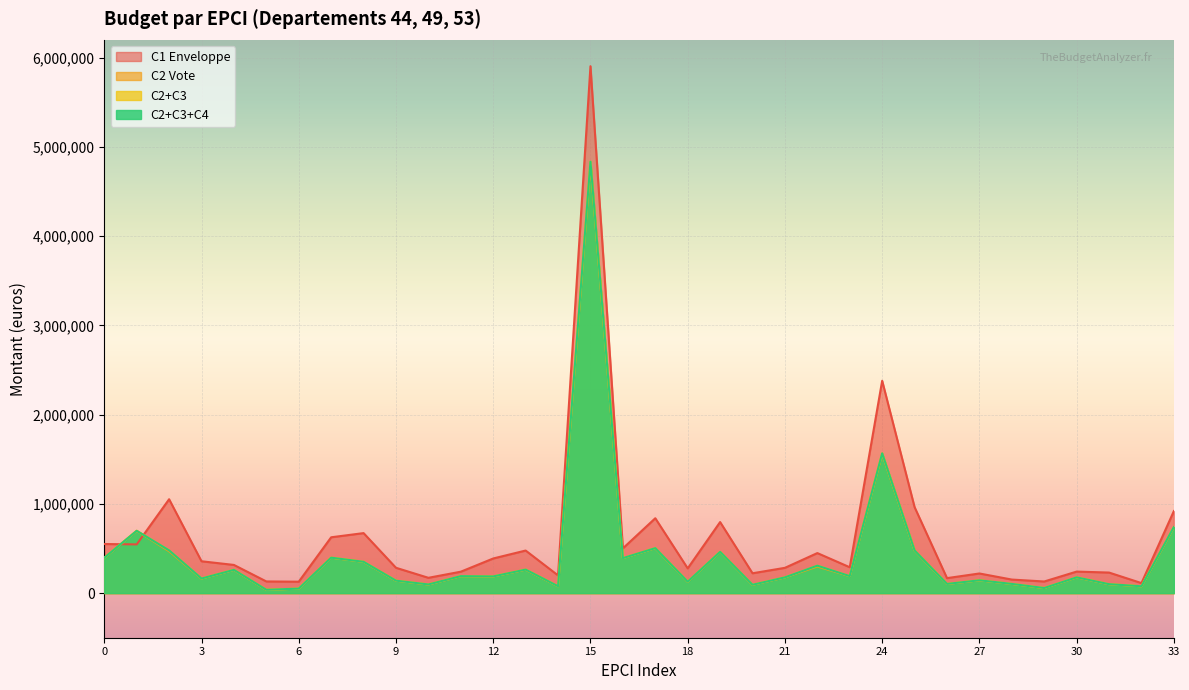

Between 53 and 44, which is larger?

53